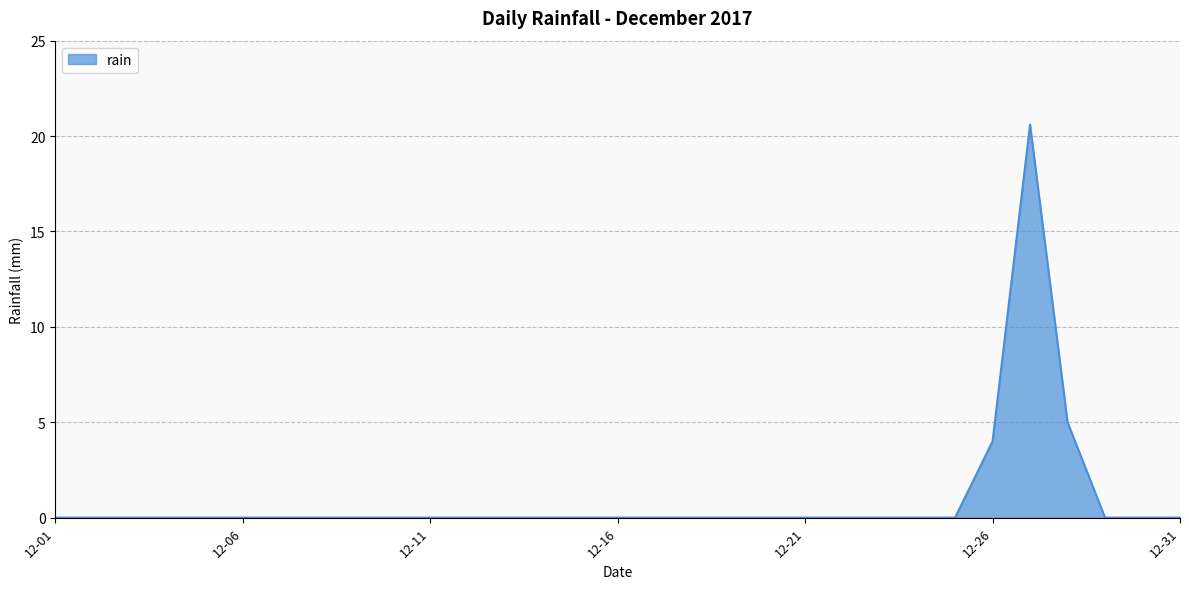

Reading left to right, extract all data points from this chart.

0.0	0.0	0.0	0.0	0.0	0.0	0.0	0.0	0.0	0.0	0.0	0.0	0.0	0.0	0.0	0.0	0.0	0.0	0.0	0.0	0.0	0.0	0.0	0.0	0.0	4.0	20.6	5.0	0.0	0.0	0.0